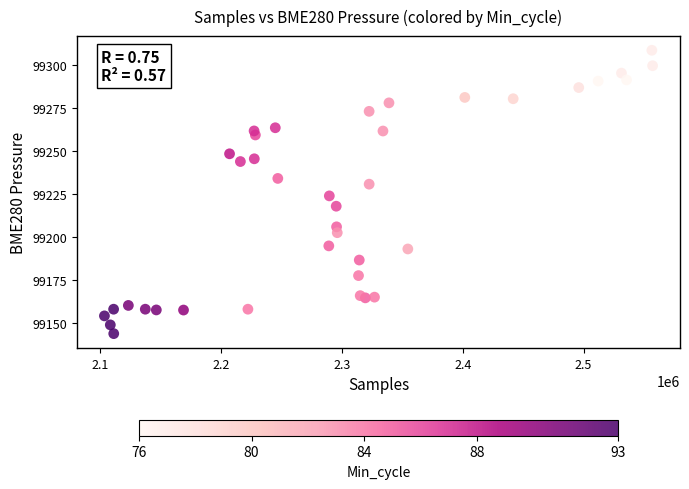

What Y value in the scatter plot is closest to 99226?

99224.0